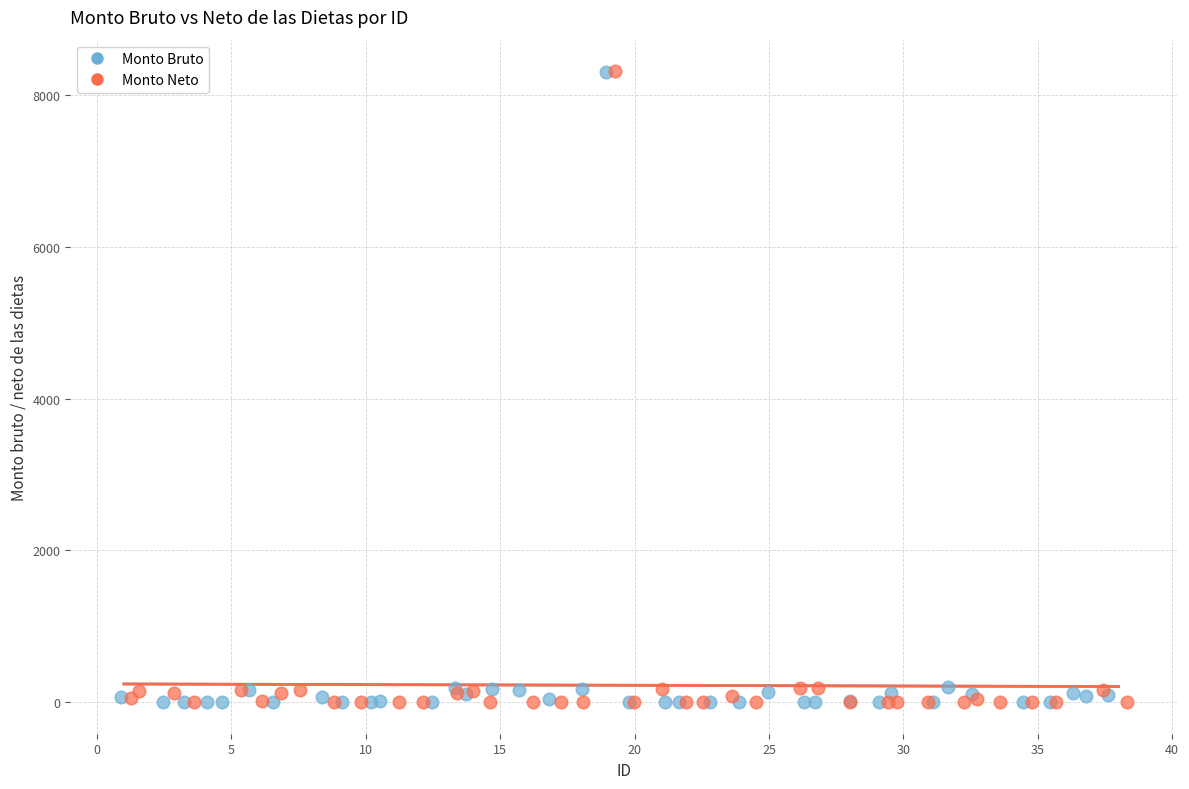

What are all the series names shown in the legend?

Monto Bruto, Monto Neto